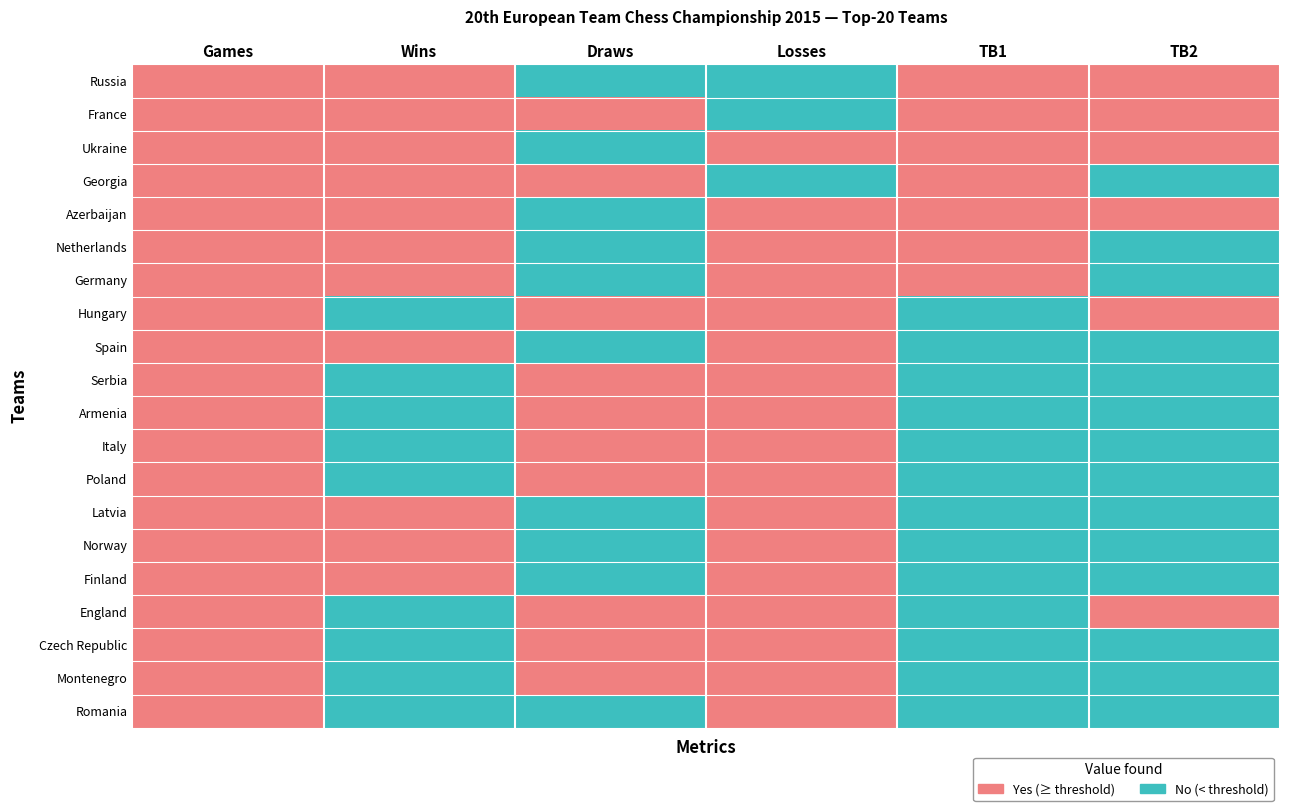

How many series are shown in this chart?

20